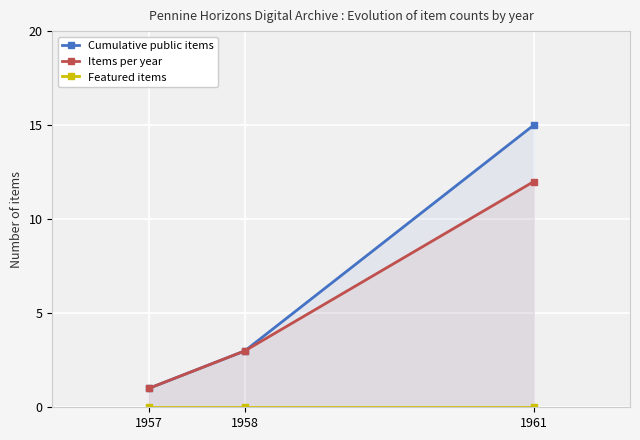

Is it true that Cumulative public items equals 4 at 1958?

False